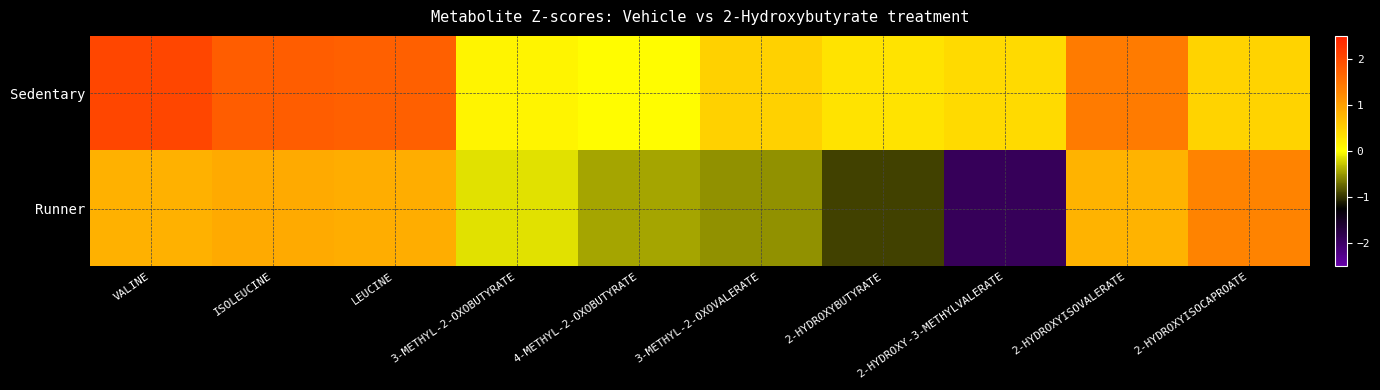

How many series are shown in this chart?

2